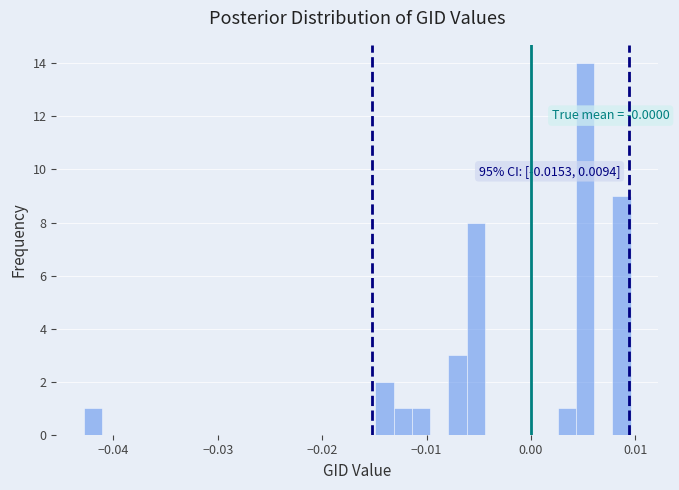

Read against the x-axis, roughly where is the centre of the tallest bar?

0.005